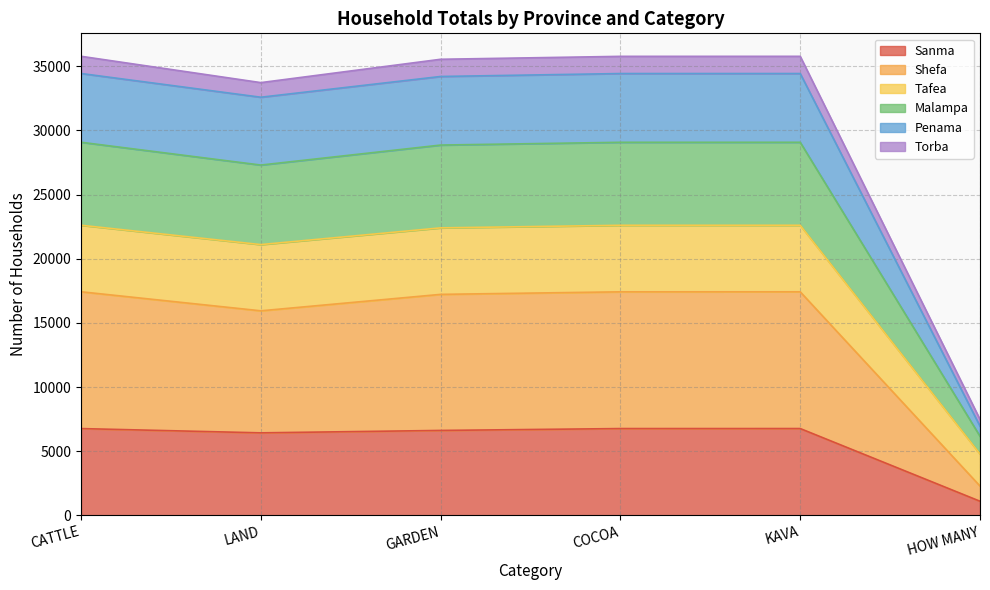

How many lines are shown in the chart?

6